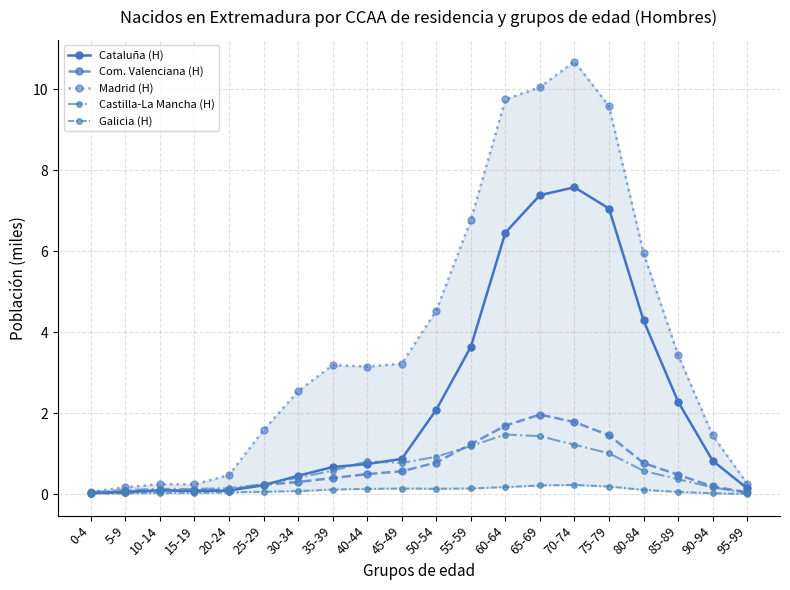

The value of Cataluña (H) at 15-19 is 0.1. True or false?

True